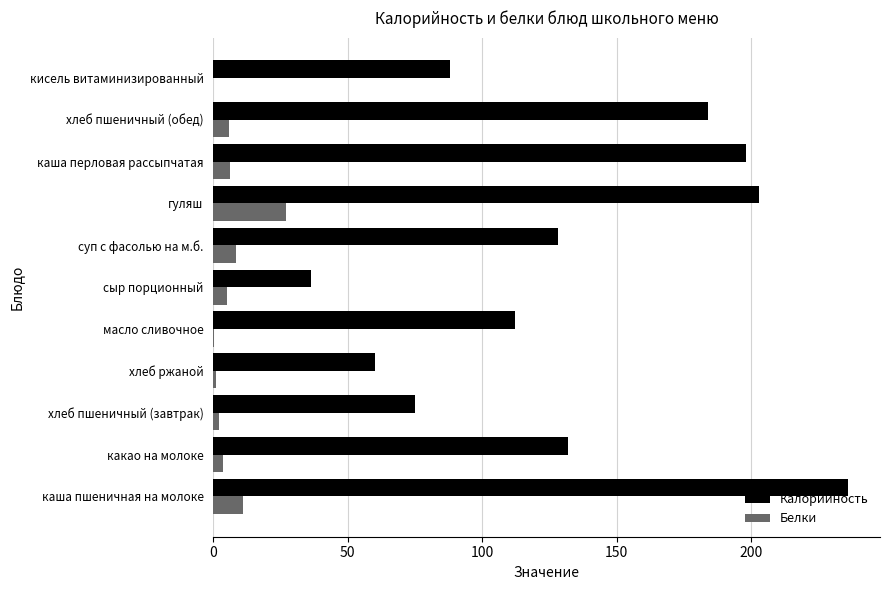

At which category is the sum across all series the highest?

каша пшеничная на молоке